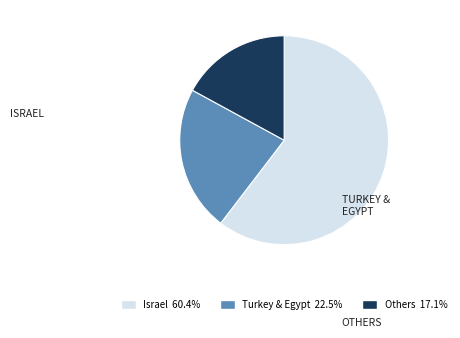

Is there any slice that represents more than half of the pie?

Yes